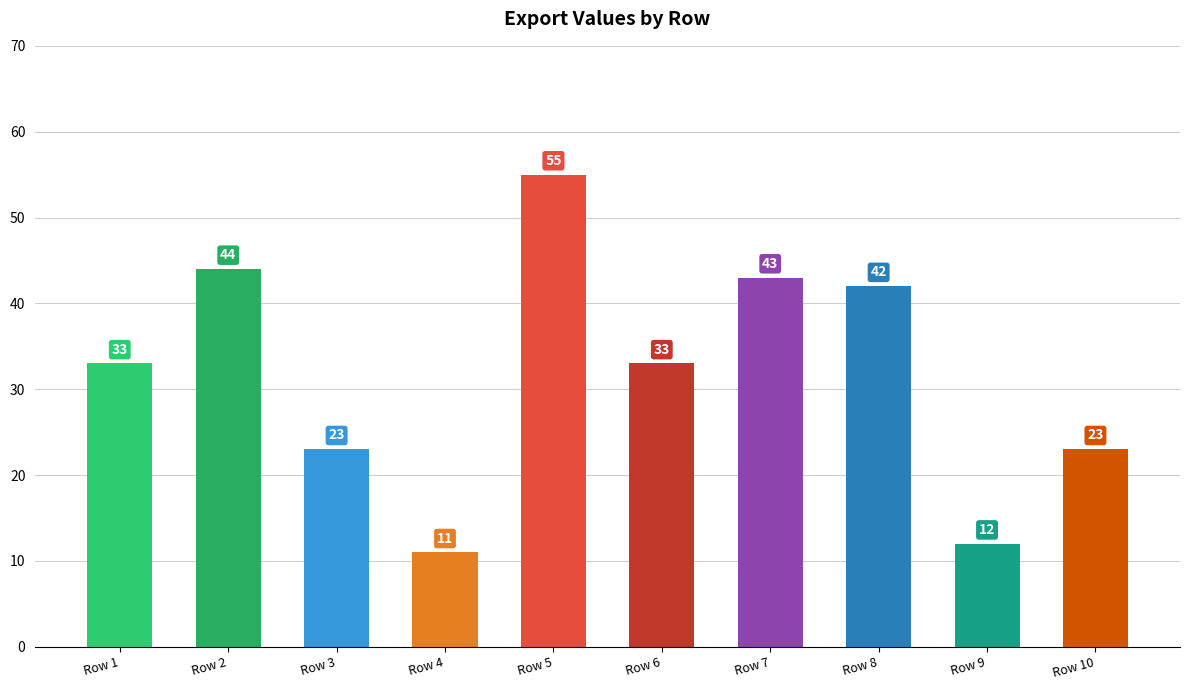

How many bars are there in total?

10